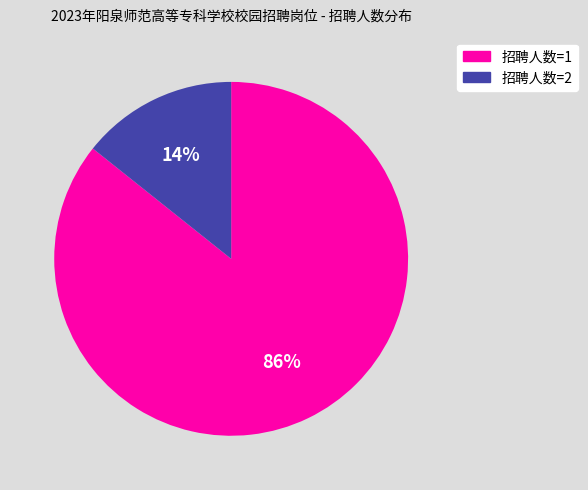

Does any single category account for the majority?

Yes